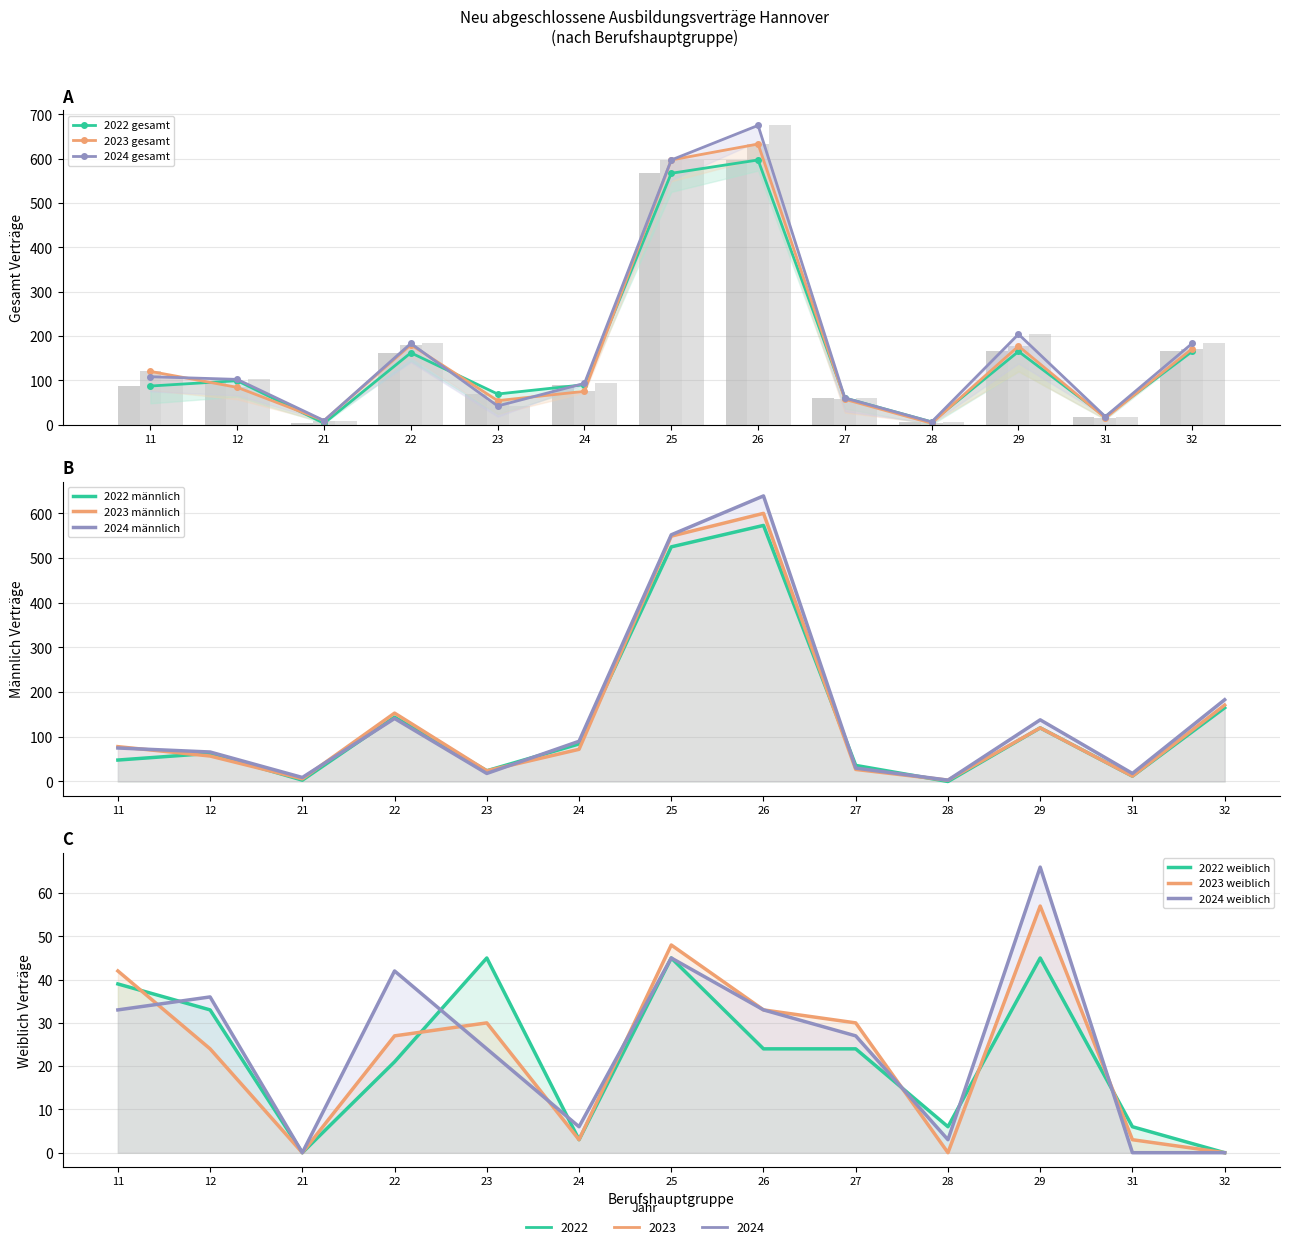

Is the value of 2022 gesamt at 24 greater than the value of 2024 gesamt at 23?

Yes